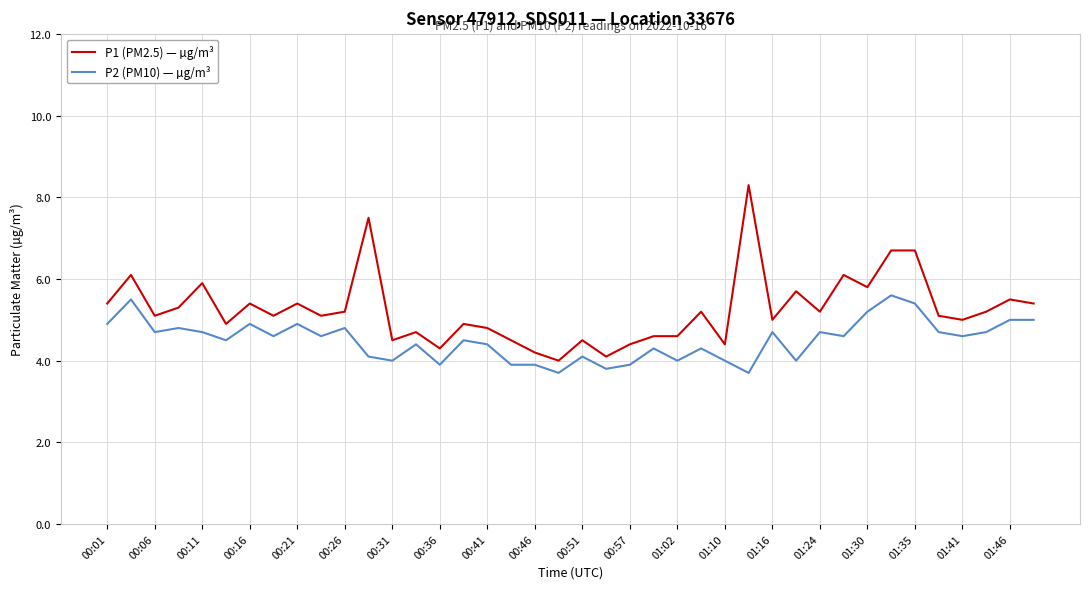

List the series in order of their peak value, lowest first.

P2 (PM10) — µg/m³, P1 (PM2.5) — µg/m³